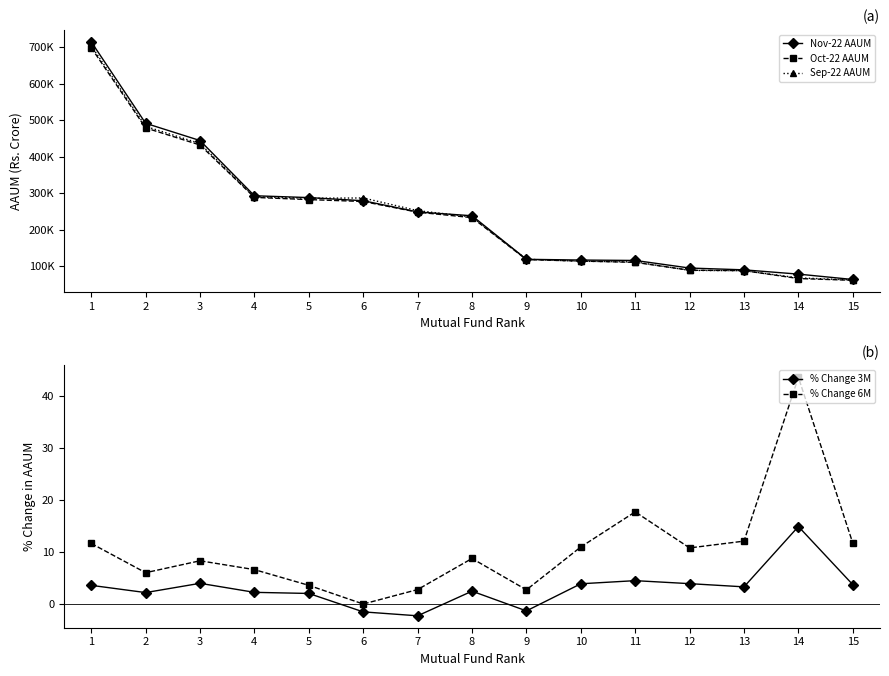

What is the difference between the highest and lowest values at 7?

252774.5